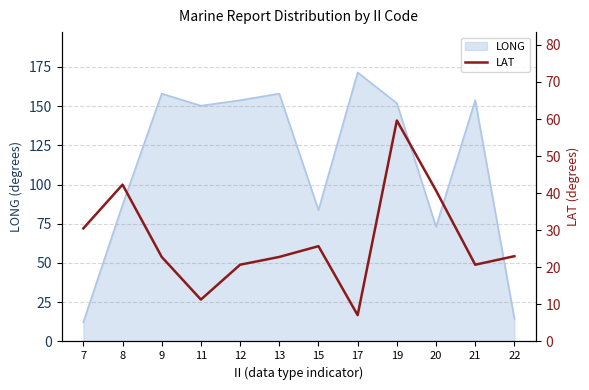

The LONG series shows 259.4 at 13. True or false?

False